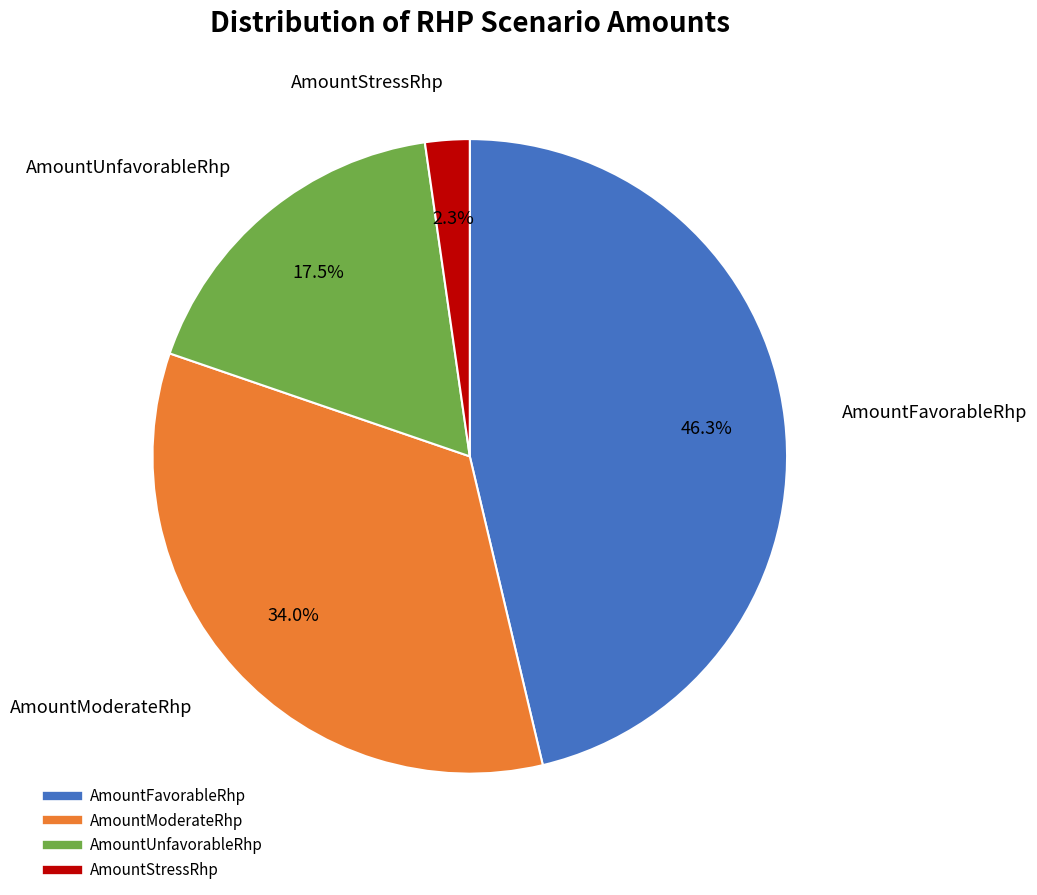

To the nearest percent, what is the difference between the largest and smallest slice percentages?

44%